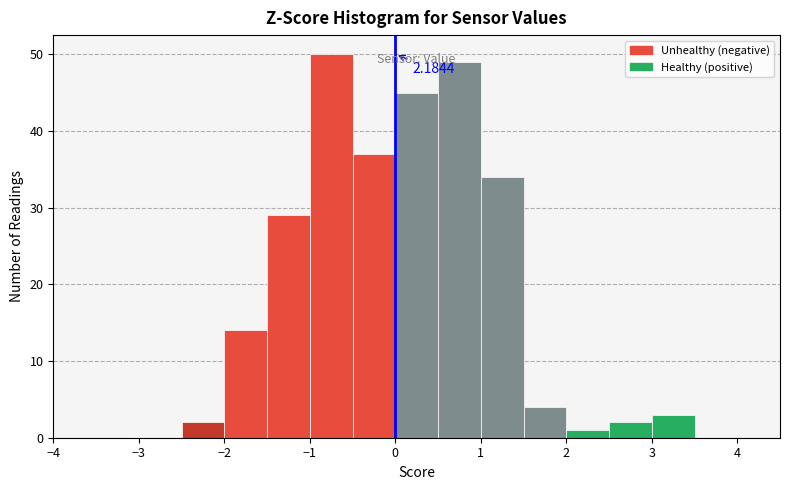

Over which range of the x-axis is the bar tallest?

-1.0 to -0.5